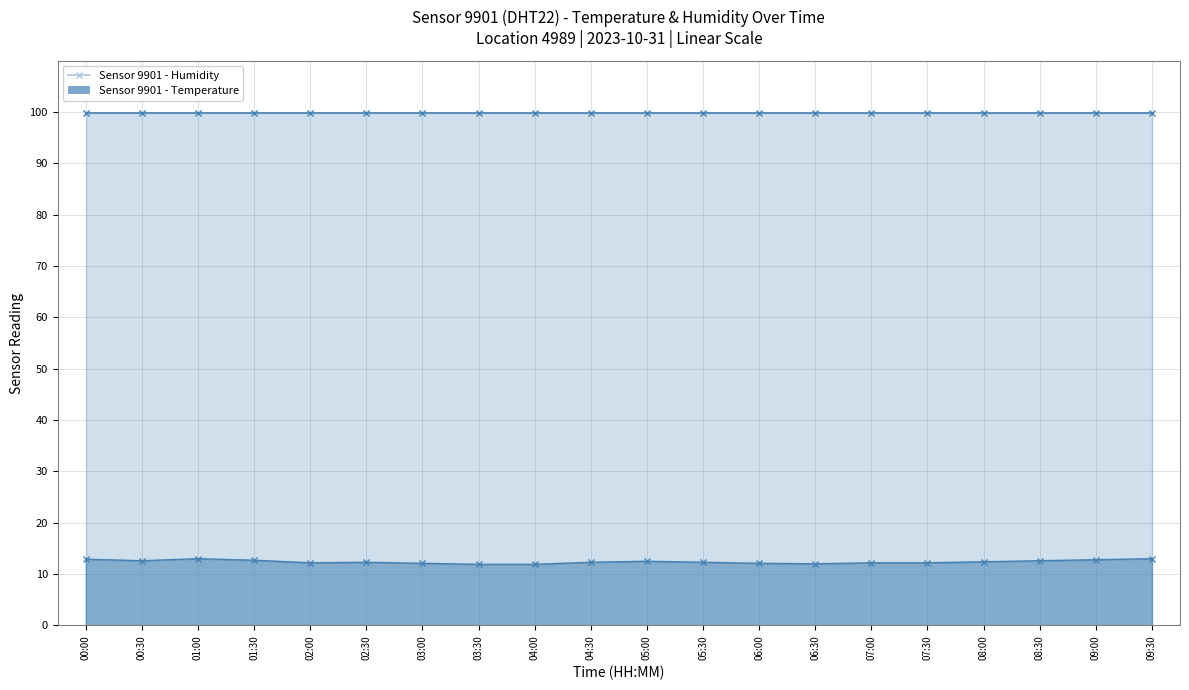

At which category does the data reach its first local peak?

01:00